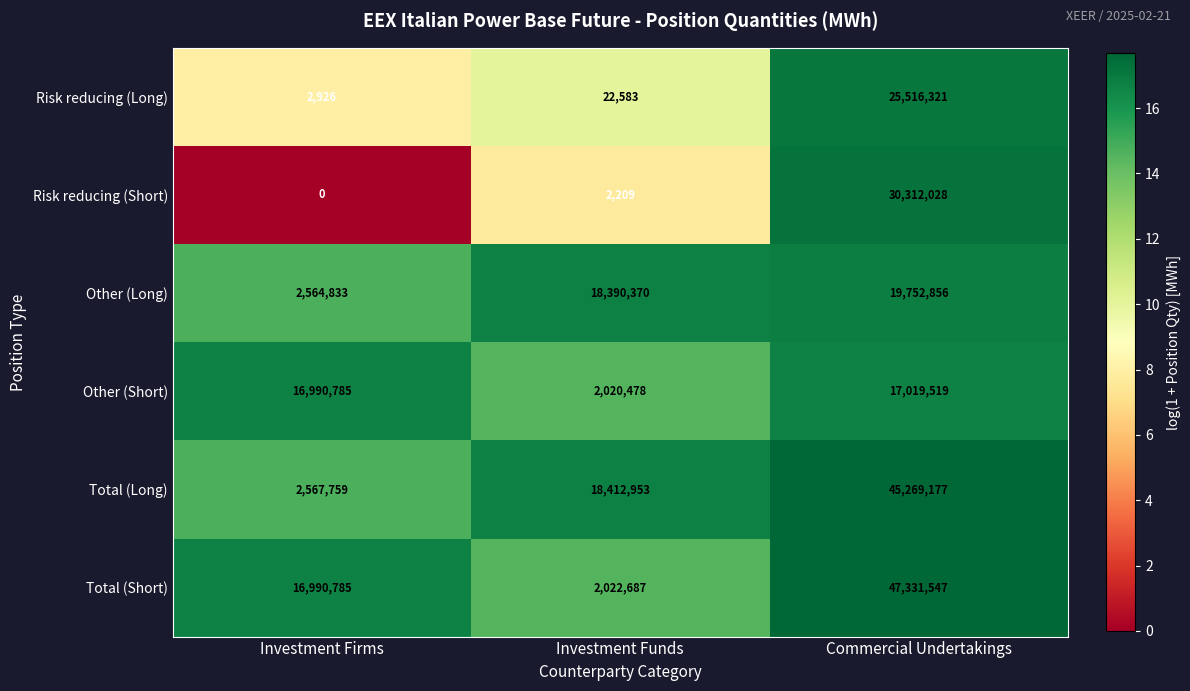

What is the total value across all series at Investment Funds?

40871280